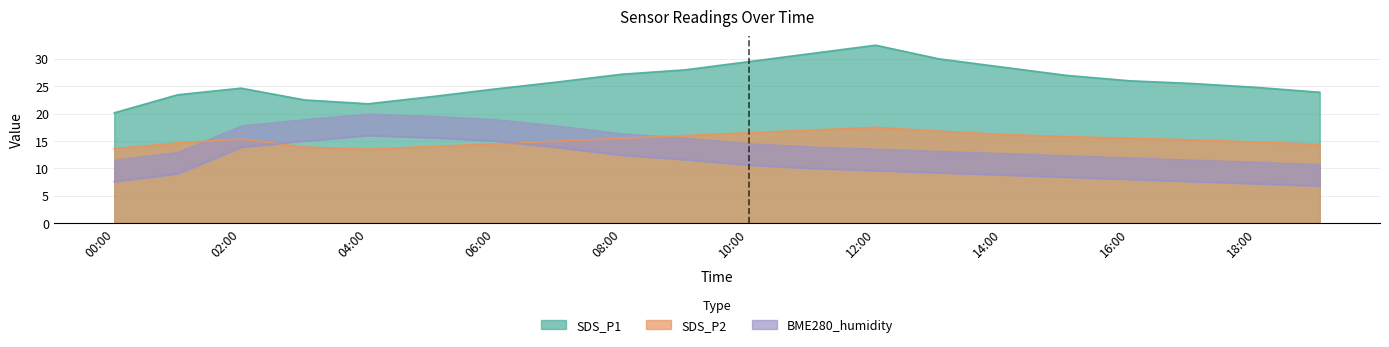

The BME280_humidity series shows 15.6 at 2021/08/01 05:00. True or false?

True